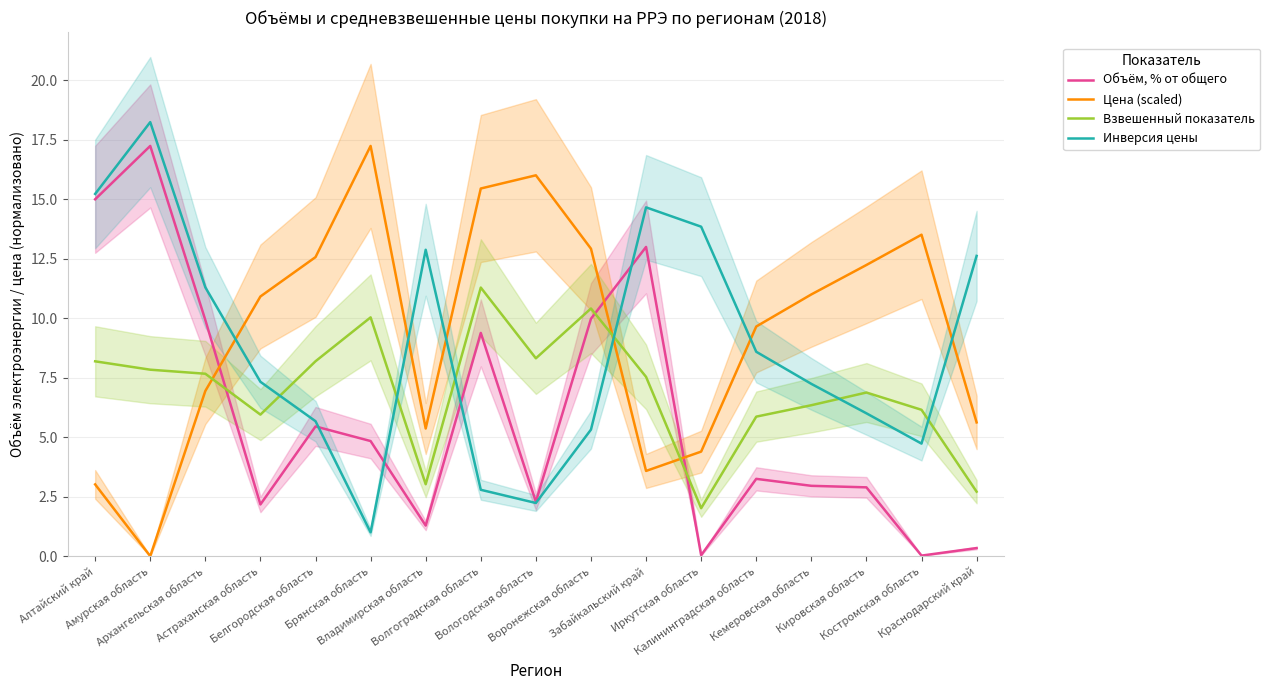

What is the difference between the highest and lowest values at Забайкальский край?

11.1